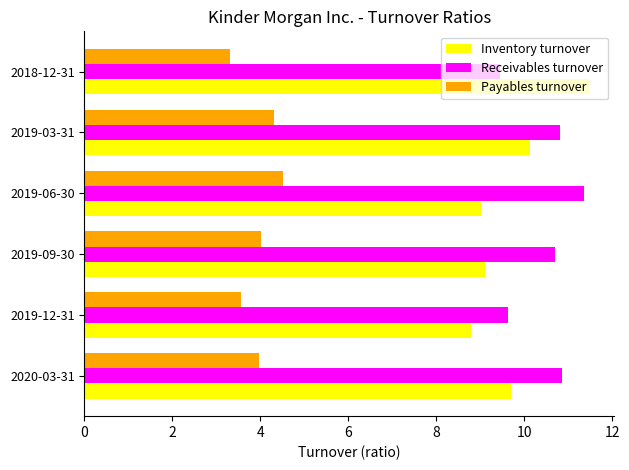

How many categories are shown in the chart?

6